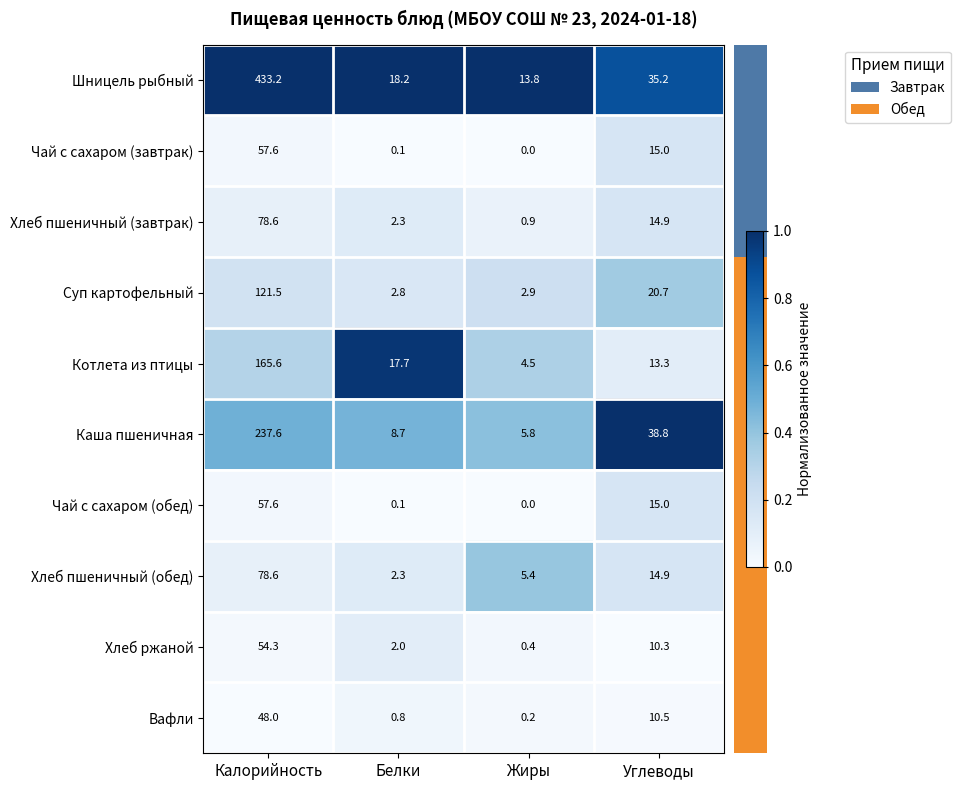

Which category has the highest value in the Хлеб пшеничный (завтрак) series?

Калорийность